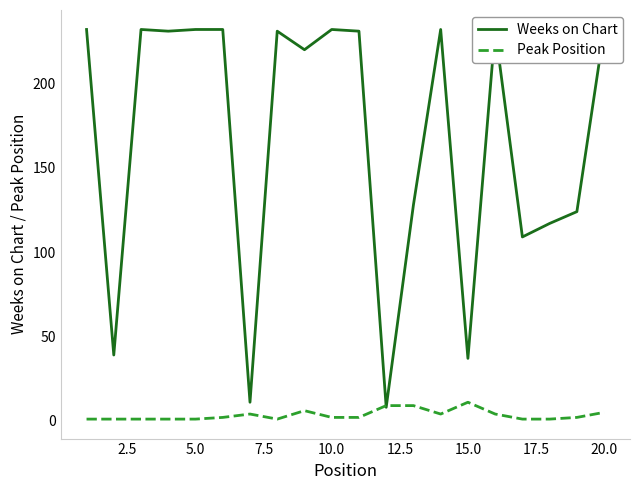

What are all the series names shown in the legend?

Weeks on Chart, Peak Position